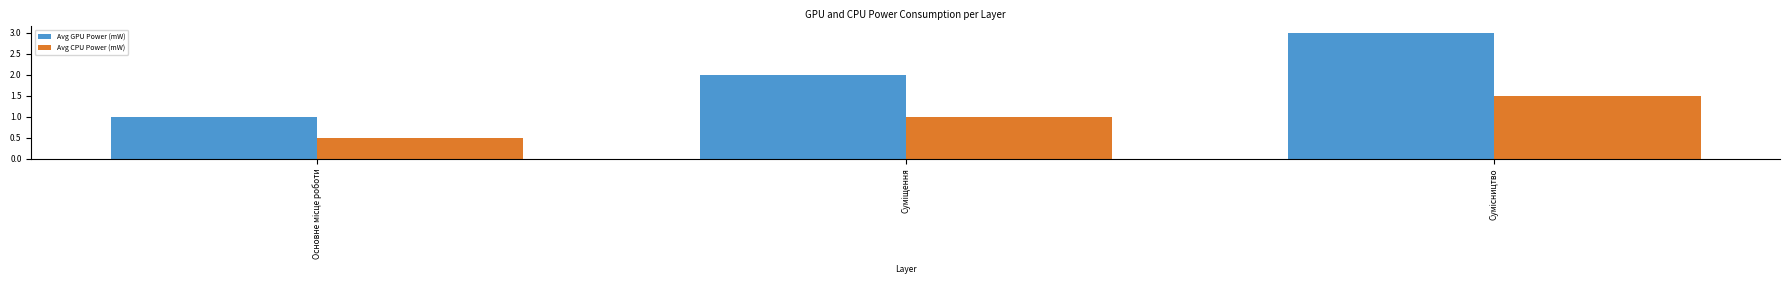

How many series are shown in this chart?

2